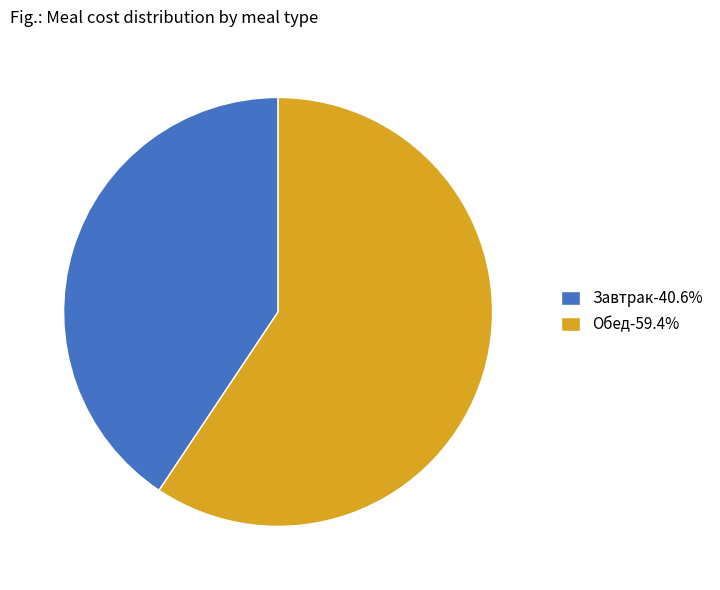

How many slices are in this pie chart?

2